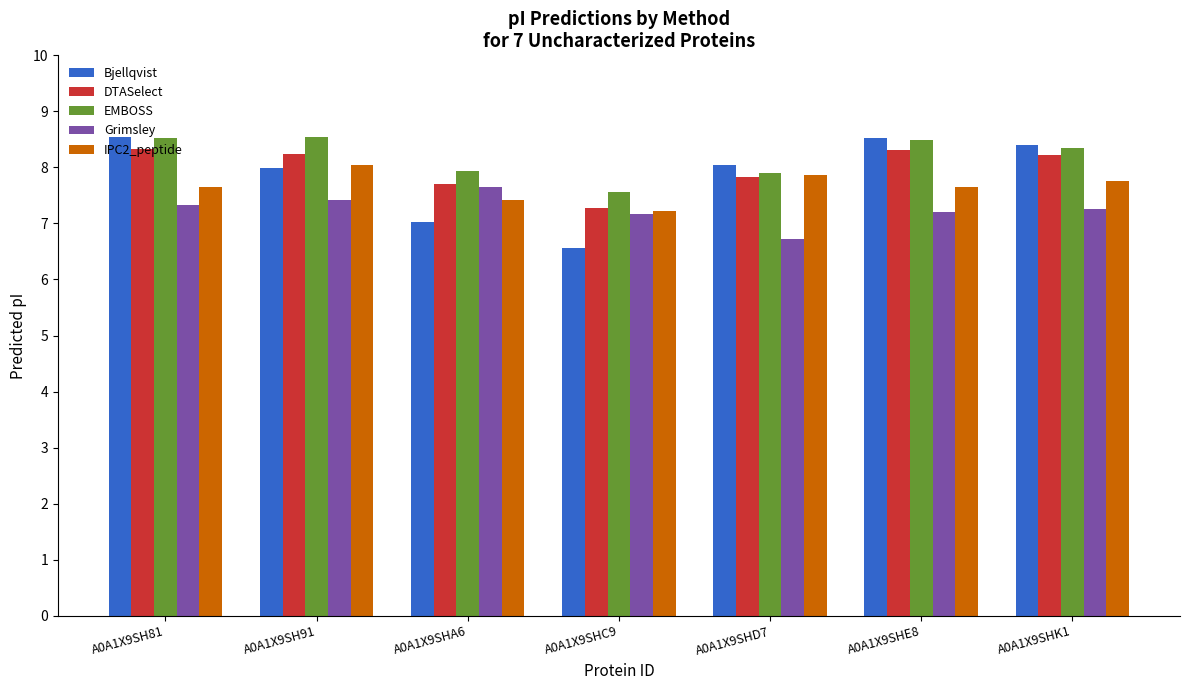

What is the minimum value for Bjellqvist?

6.6